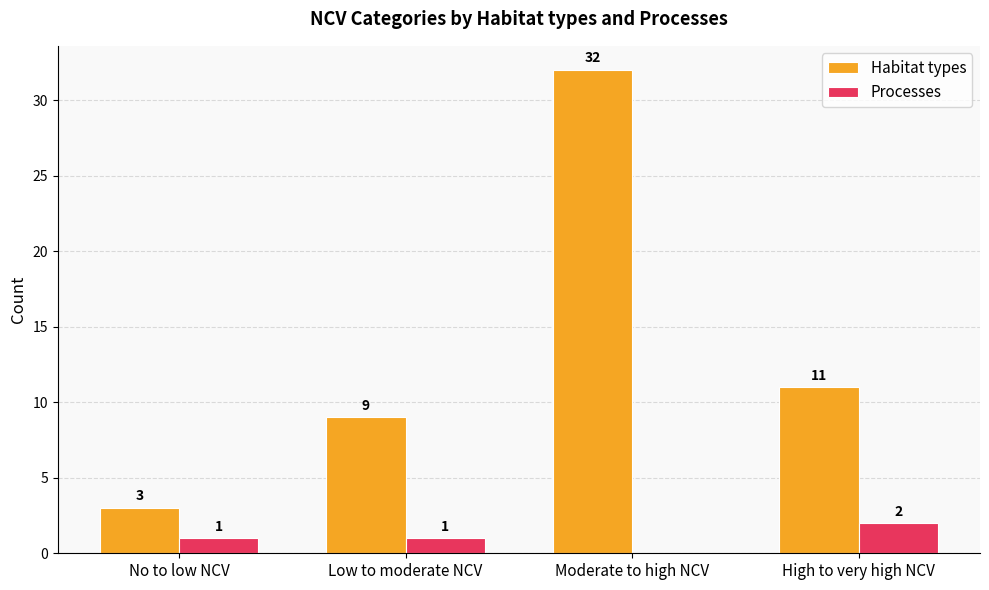

Which series has the largest range (max minus min)?

Habitat types